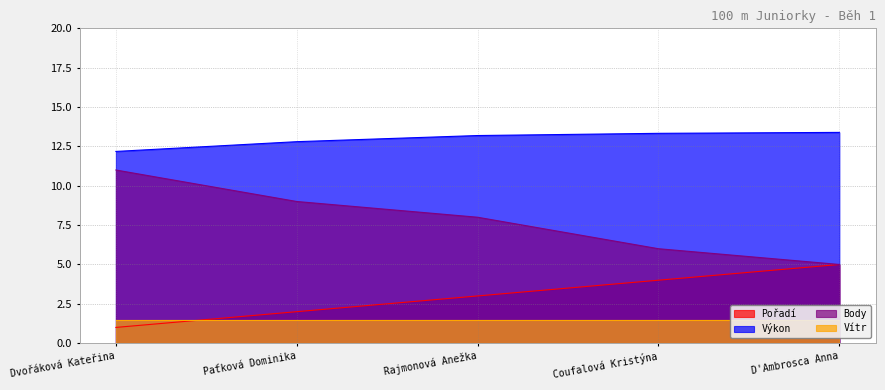

Rank the categories by Body value from lowest to highest.

D'Ambrosca Anna, Coufalová Kristýna, Rajmonová Anežka, Paťková Dominika, Dvořáková Kateřina